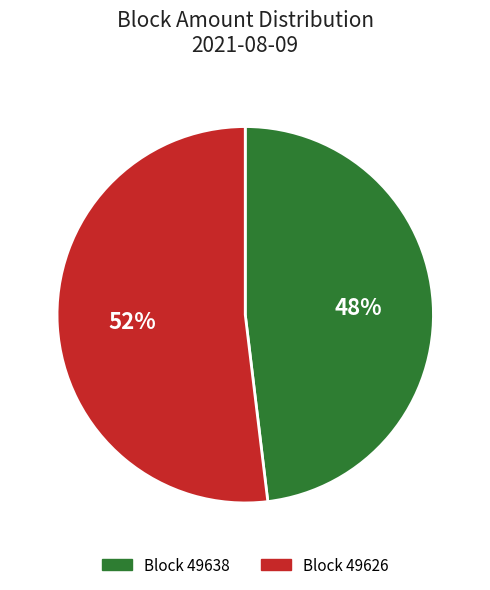

How many slices are in this pie chart?

2